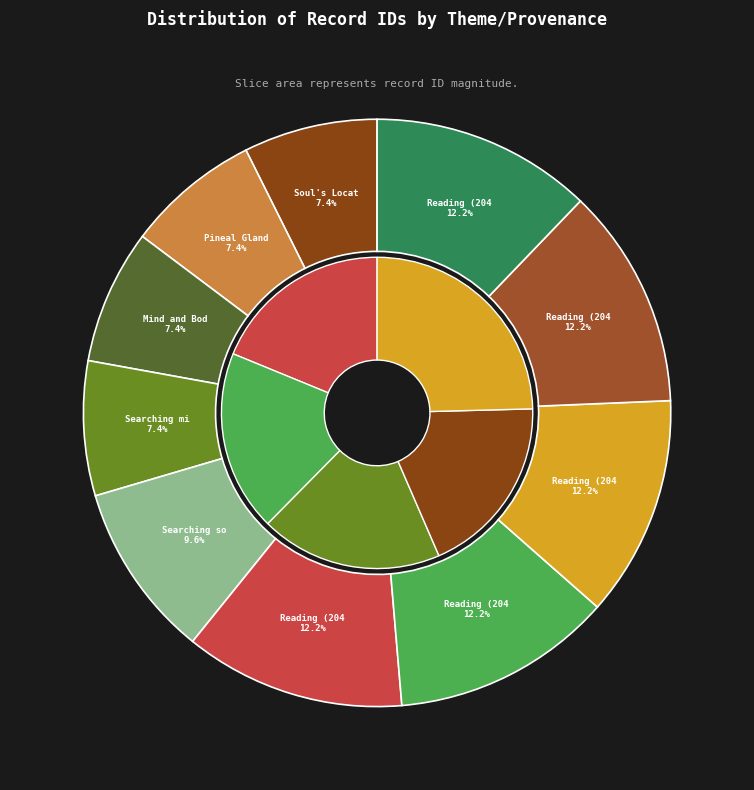

Does Pineal Gland;
Soul's Location account for over 50% of the chart?

No